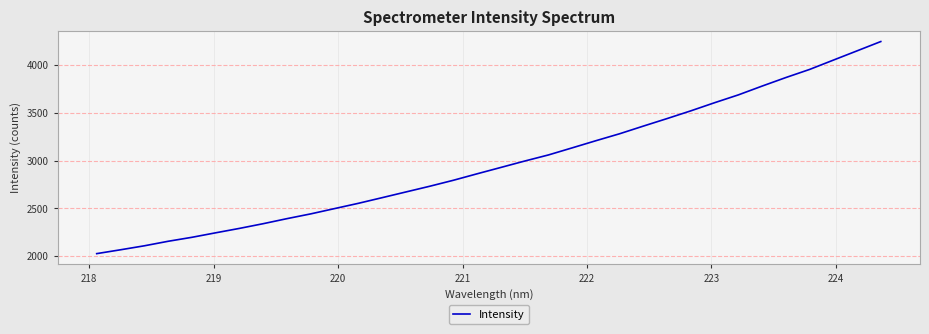

What is the minimum value shown in the chart?

2025.3